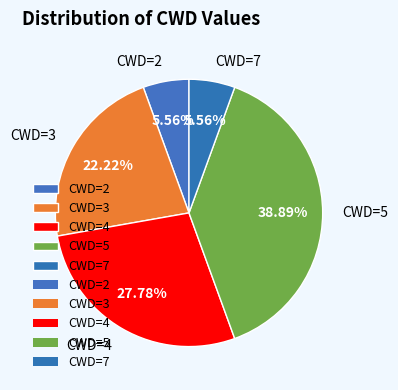

Is there any slice that represents more than half of the pie?

No